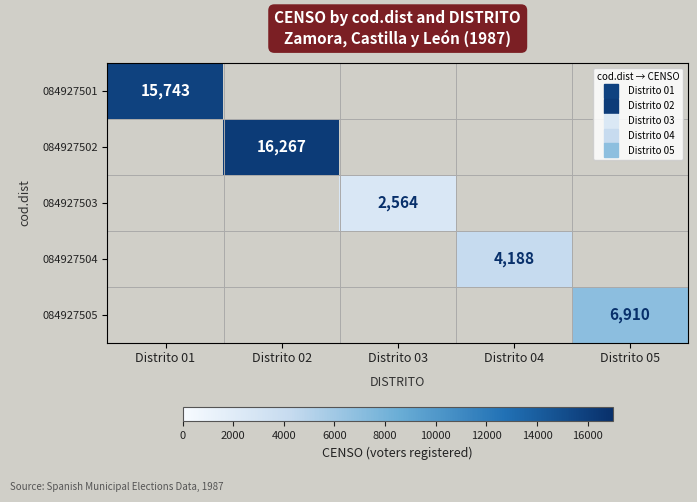

The value of 084927501 at Distrito 05 is 0. True or false?

True